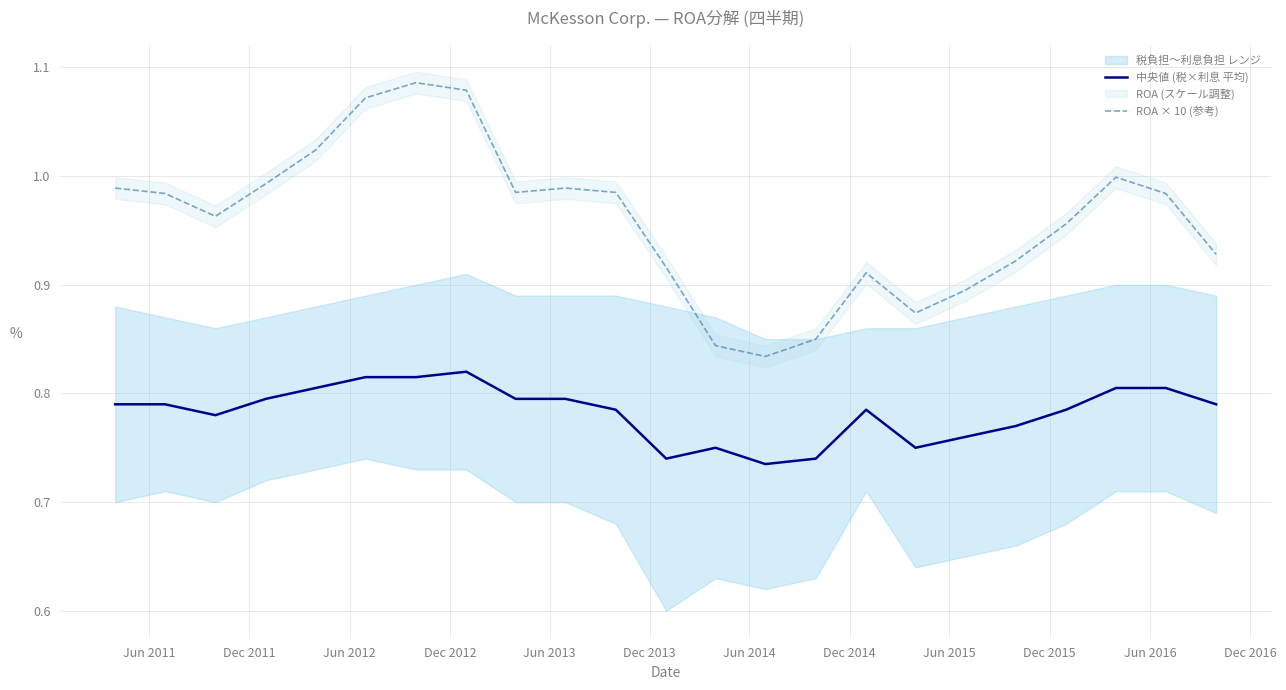

Which series has the largest total across all categories?

ROA × 10 (参考)